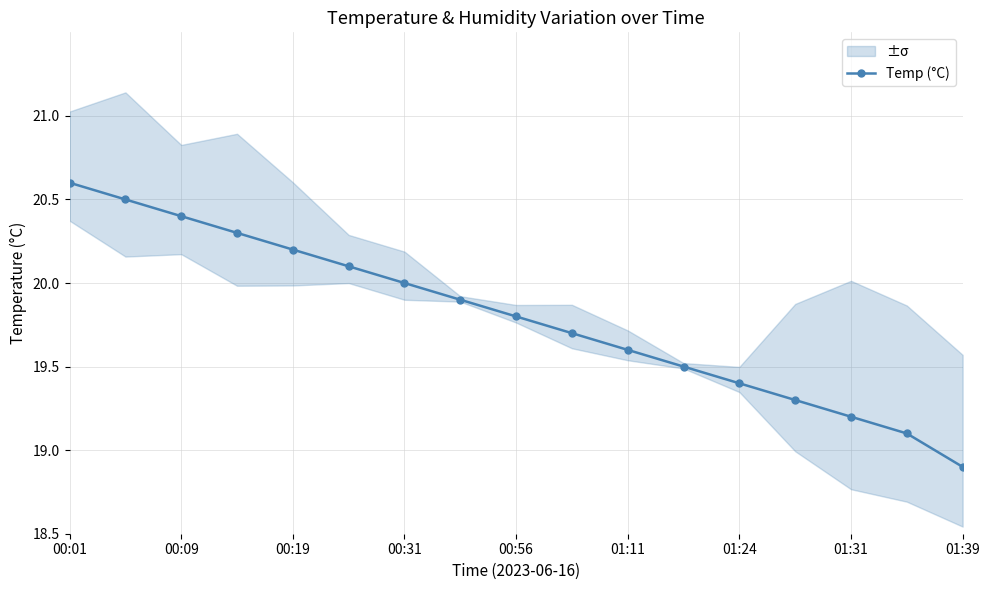

How many values are below 19?

1